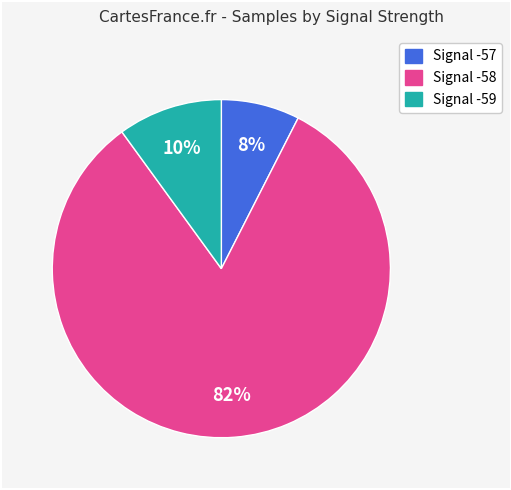

To the nearest percent, what portion does Signal -58 represent?

82%